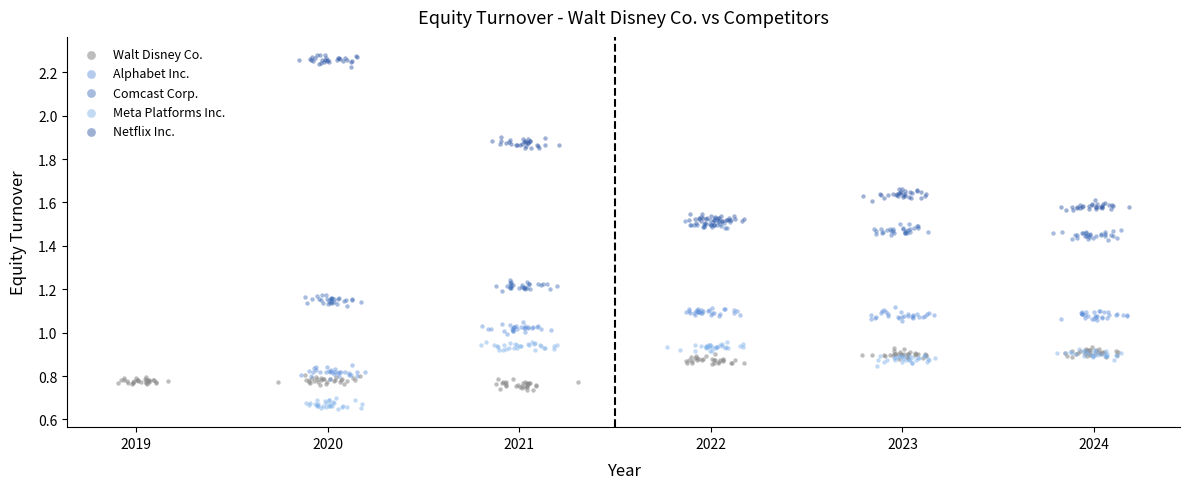

What are all the series names shown in the legend?

Walt Disney Co., Alphabet Inc., Comcast Corp., Meta Platforms Inc., Netflix Inc.